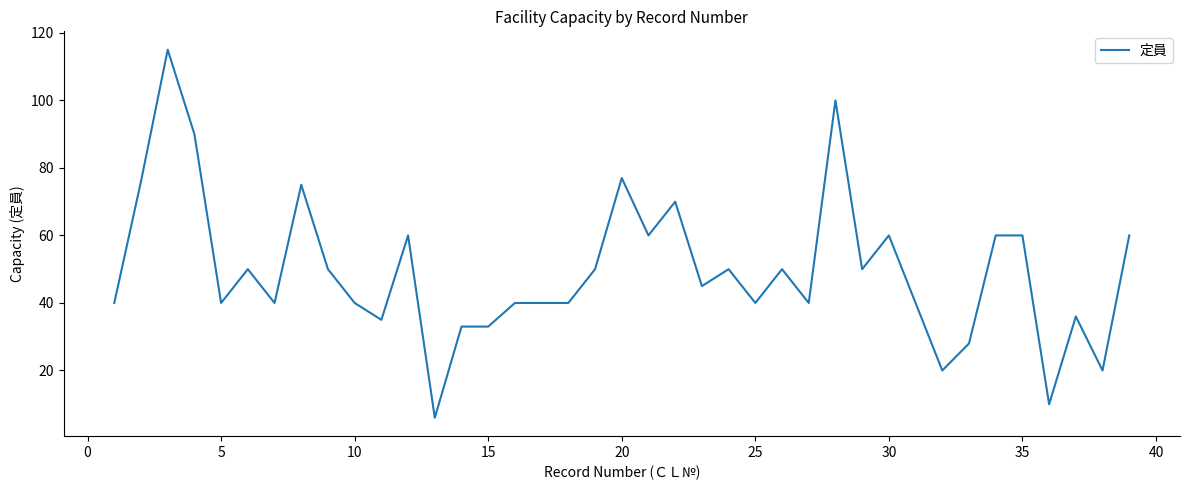

What is the difference between the maximum and minimum values?

109